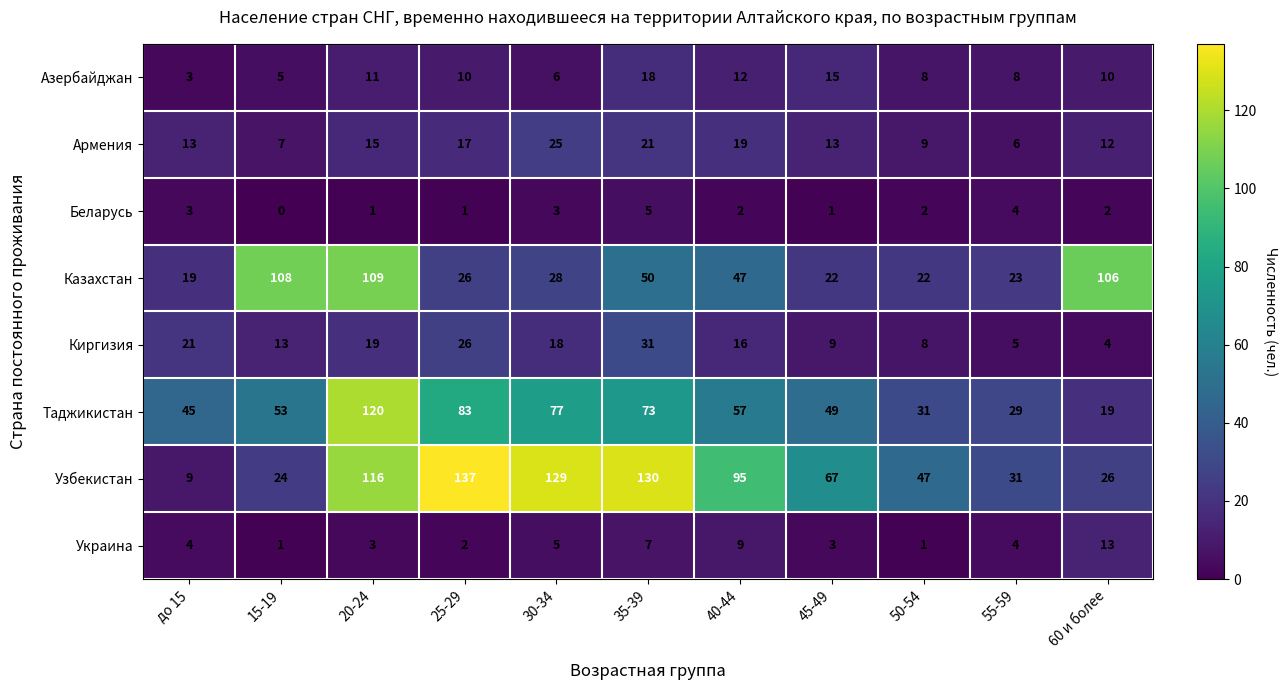

True or false: Беларусь has a value of 2 at 25-29.

False